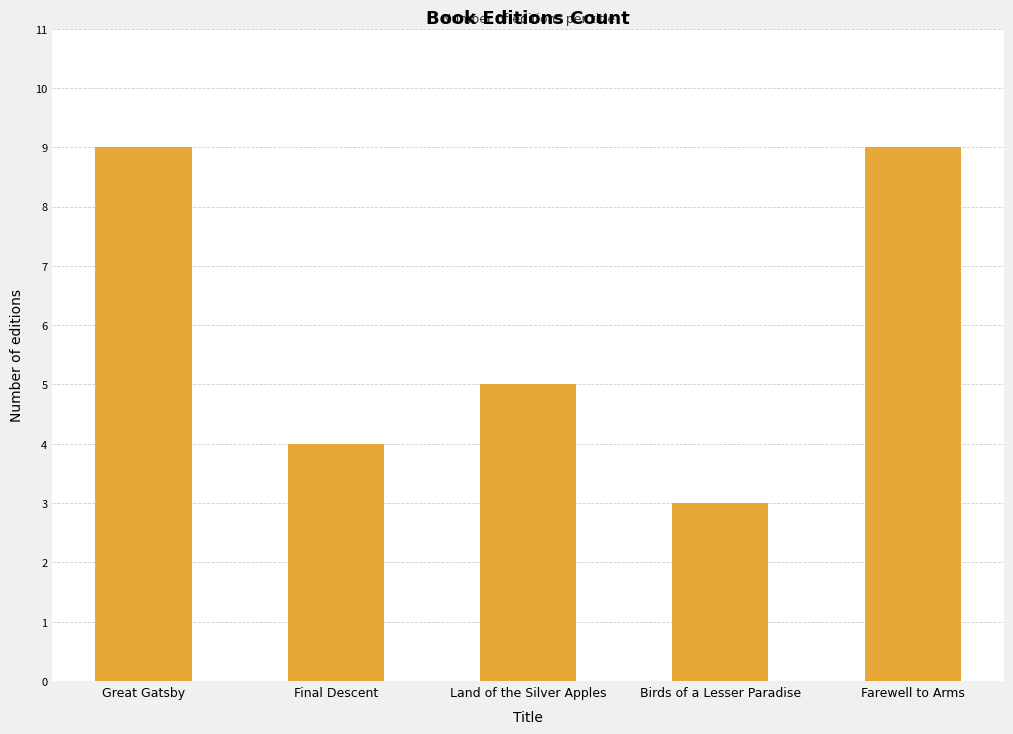

Reading right to left, list all the values displayed in this chart.

9	3	5	4	9